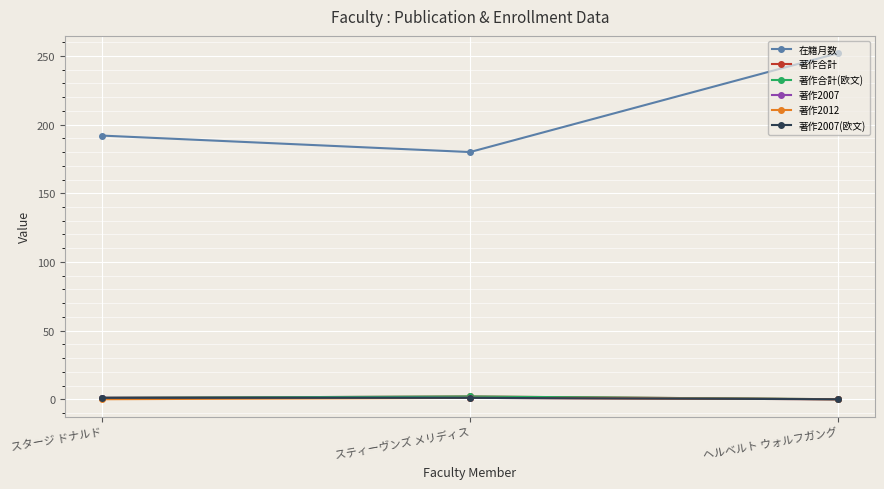

Does the chart have visible grid lines?

Yes